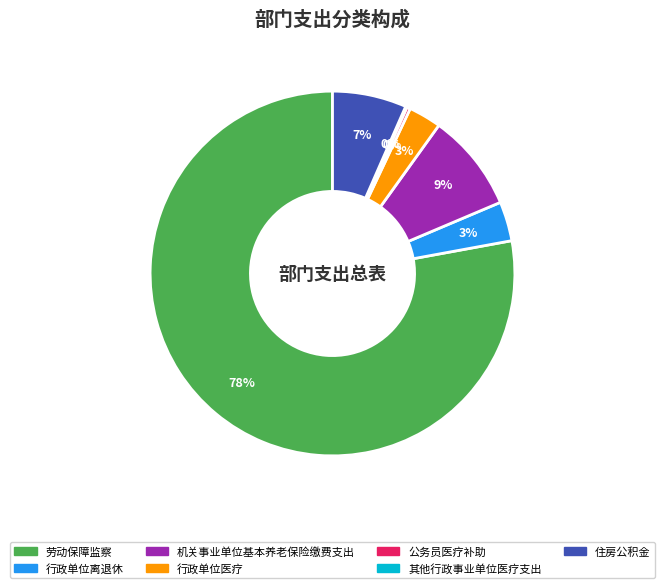

To the nearest percent, what is the combined percentage of 机关事业单位基本养老保险缴费支出 and 行政单位医疗?

12%